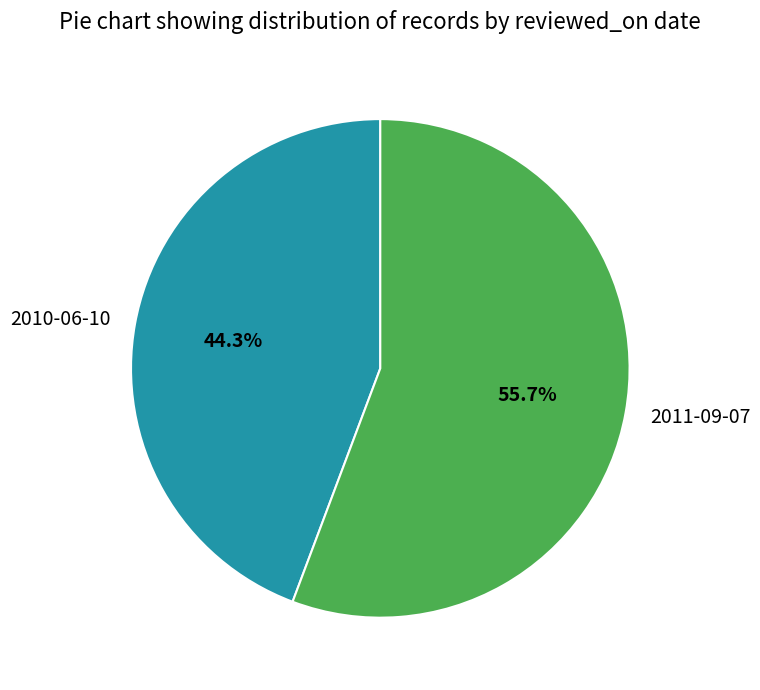

How many segments does this pie chart have?

2